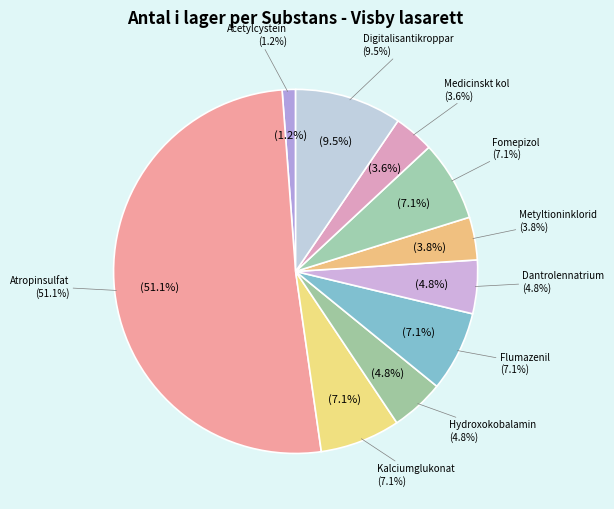

The Hydroxokobalamin slice represents 5% of the pie. True or false?

True